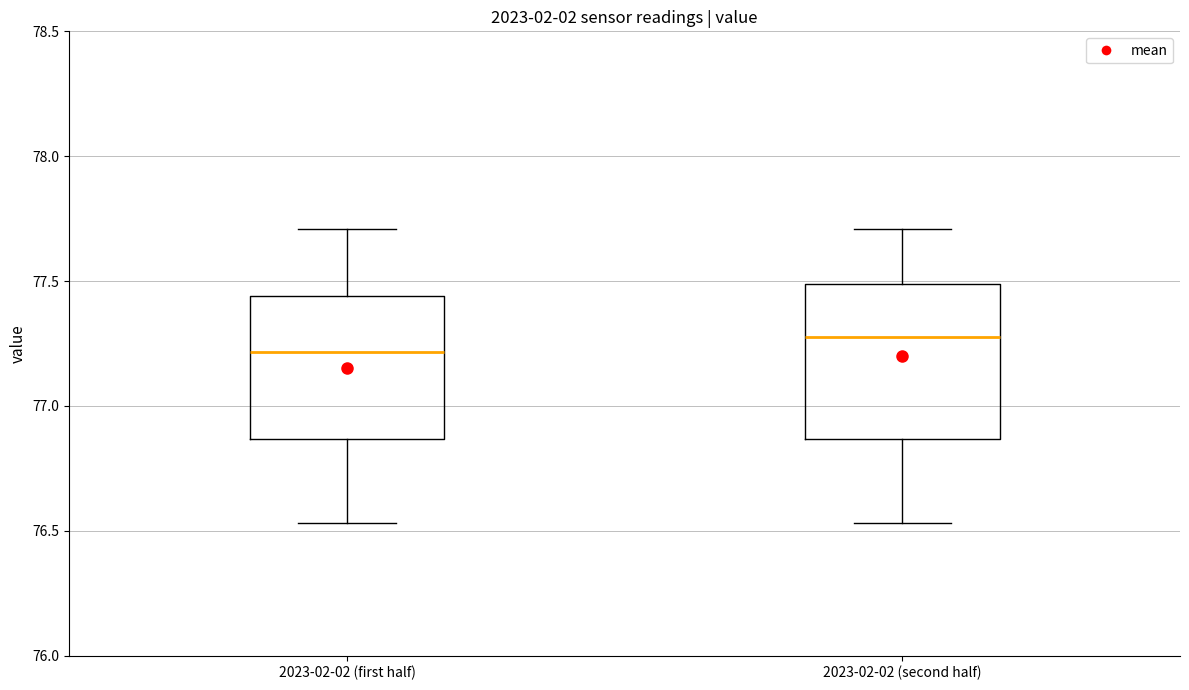

Which box's median line is the lowest?

2023-02-02 (first half)